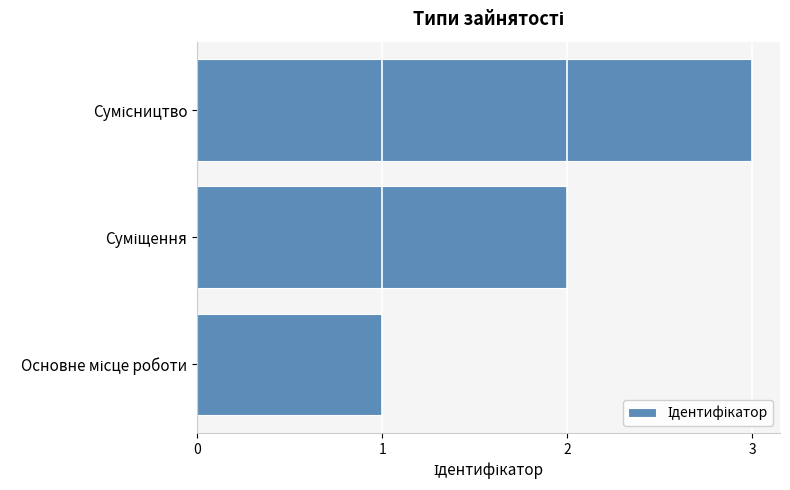

What is the sum of all values?

6